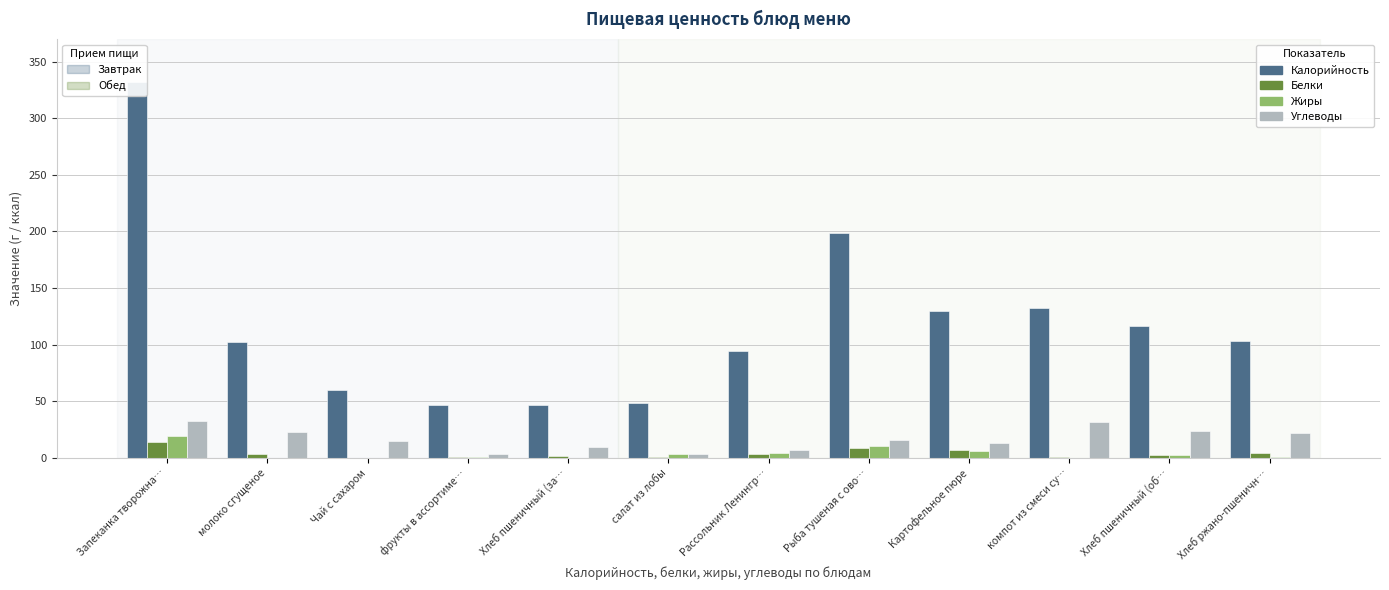

List the series in order of their peak value, lowest first.

Белки, Жиры, Углеводы, Калорийность